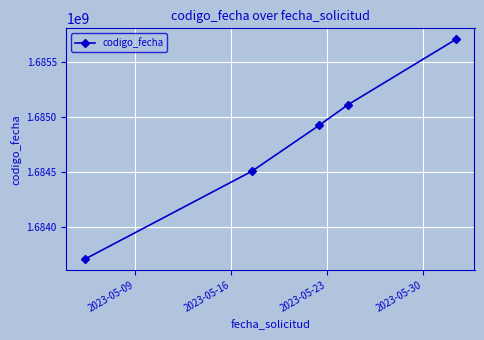

What is the value of the 5th point from the left?

1685710216